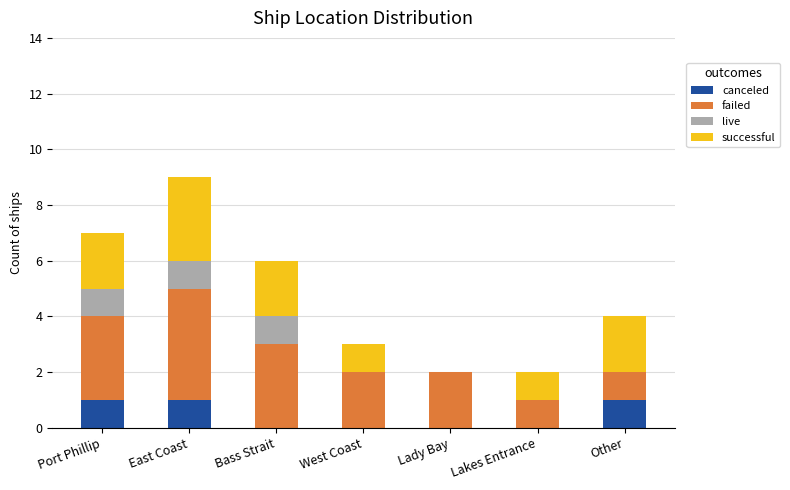

The value of canceled at Lakes Entrance is 0. True or false?

True